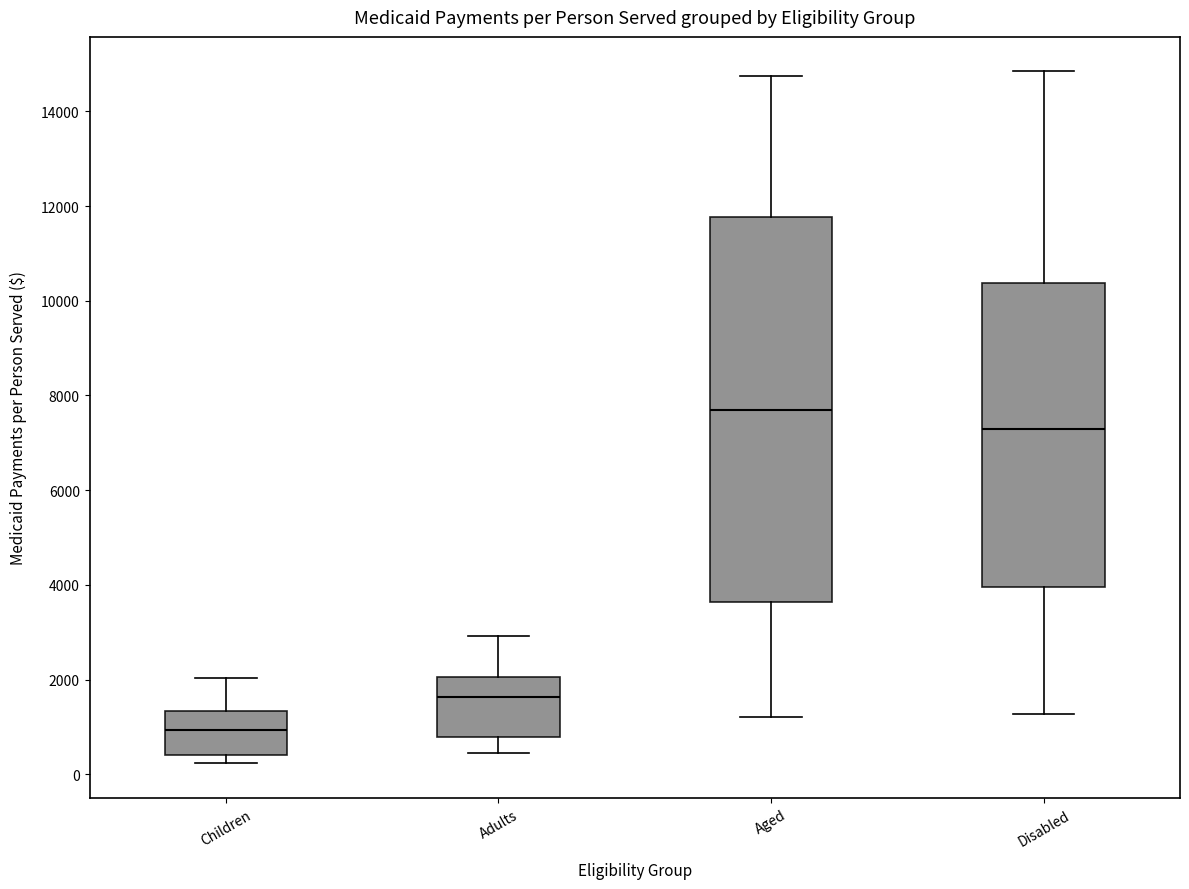

Comparing the boxes themselves (not the whiskers), which one is the tallest?

Aged